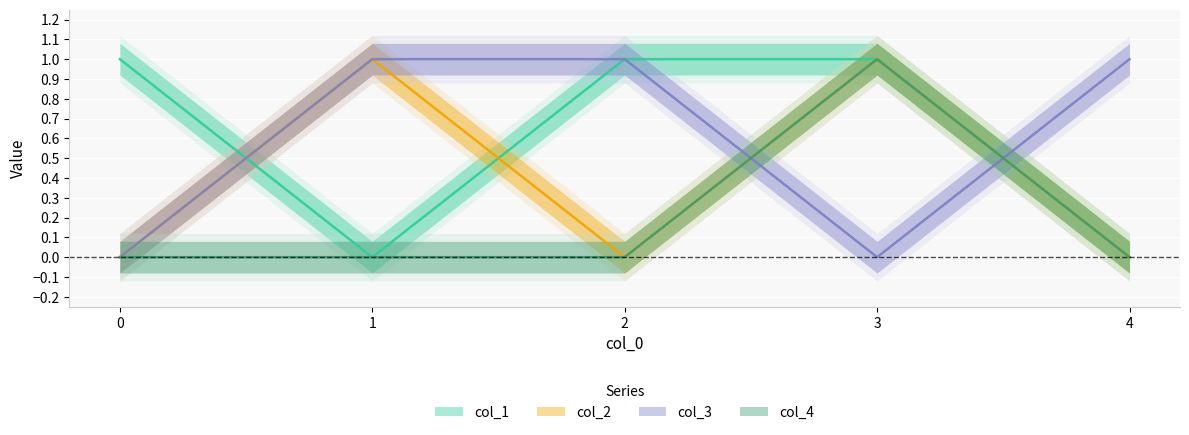

Reading right to left, transcribe all the data shown in this chart.

col_1: 4=0	3=1	2=1	1=0	0=1
col_2: 4=0	3=1	2=0	1=1	0=0
col_3: 4=1	3=0	2=1	1=1	0=0
col_4: 4=0	3=1	2=0	1=0	0=0